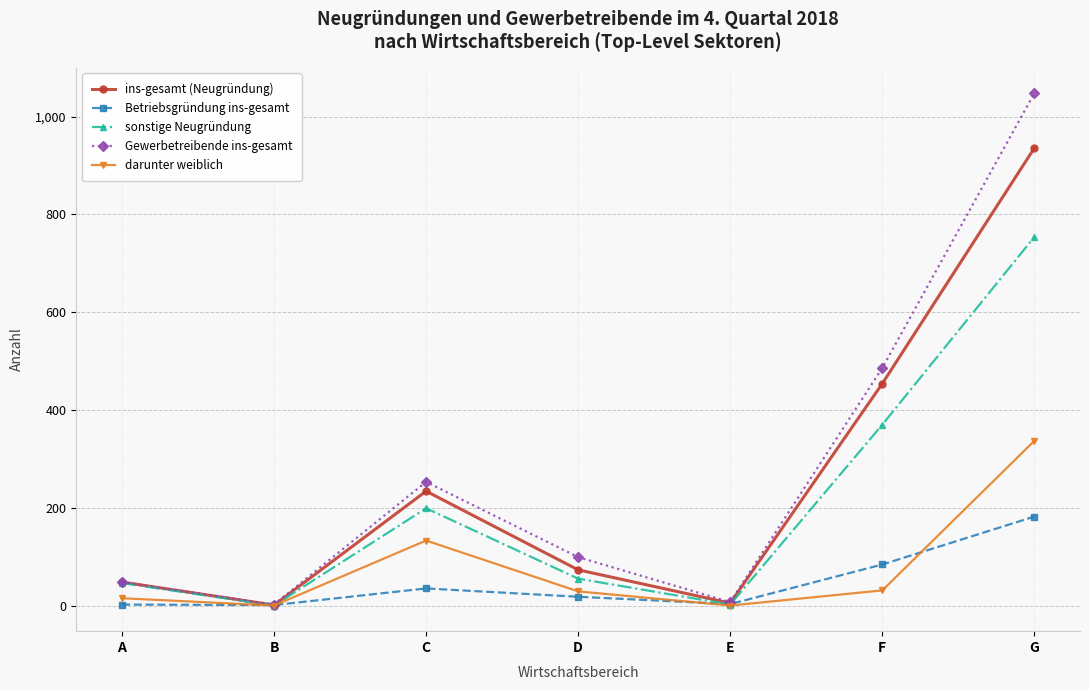

Where is the first local maximum for ins-gesamt (Neugründung)?

C